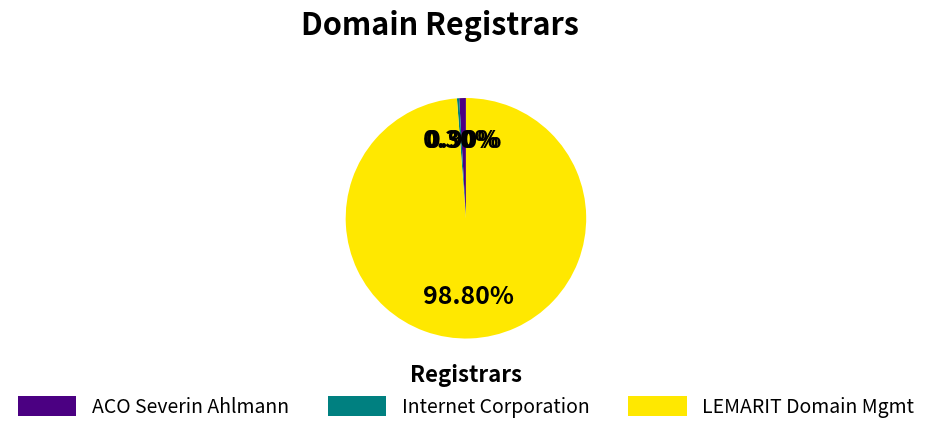

Rank the categories by value from lowest to highest.

Internet Corporation, ACO Severin Ahlmann, LEMARIT Domain Mgmt